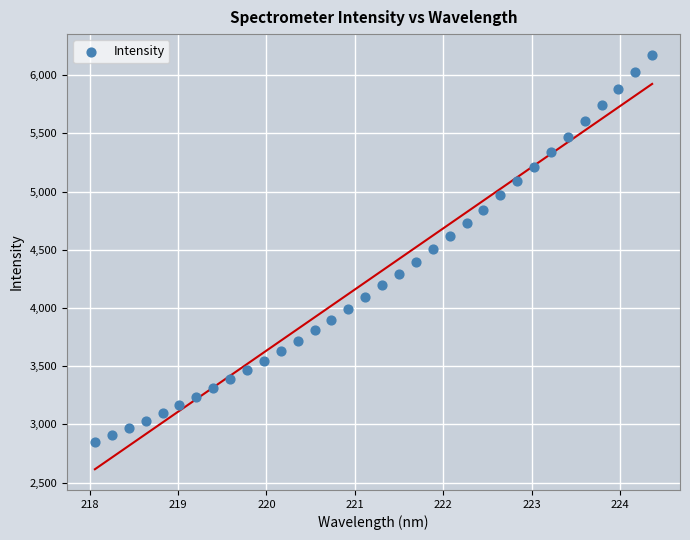

What is the range of Y values (max minus min)?

3329.2